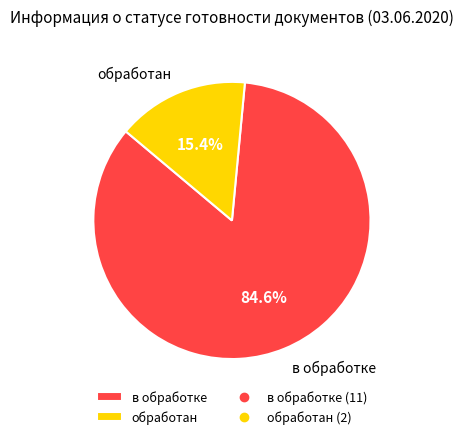

To the nearest percent, what portion does в обработке represent?

85%